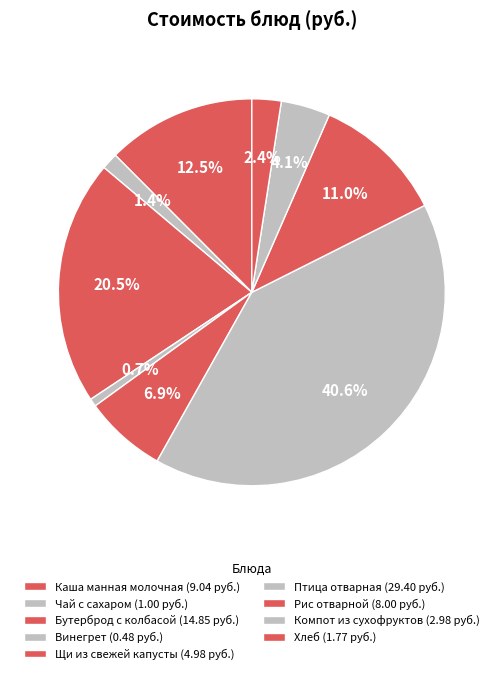

Rank the categories by value from lowest to highest.

Винегрет, Чай с сахаром, Хлеб, Компот из сухофруктов, Щи из свежей капусты, Рис отварной, Каша манная молочная, Бутерброд с колбасой, Птица отварная